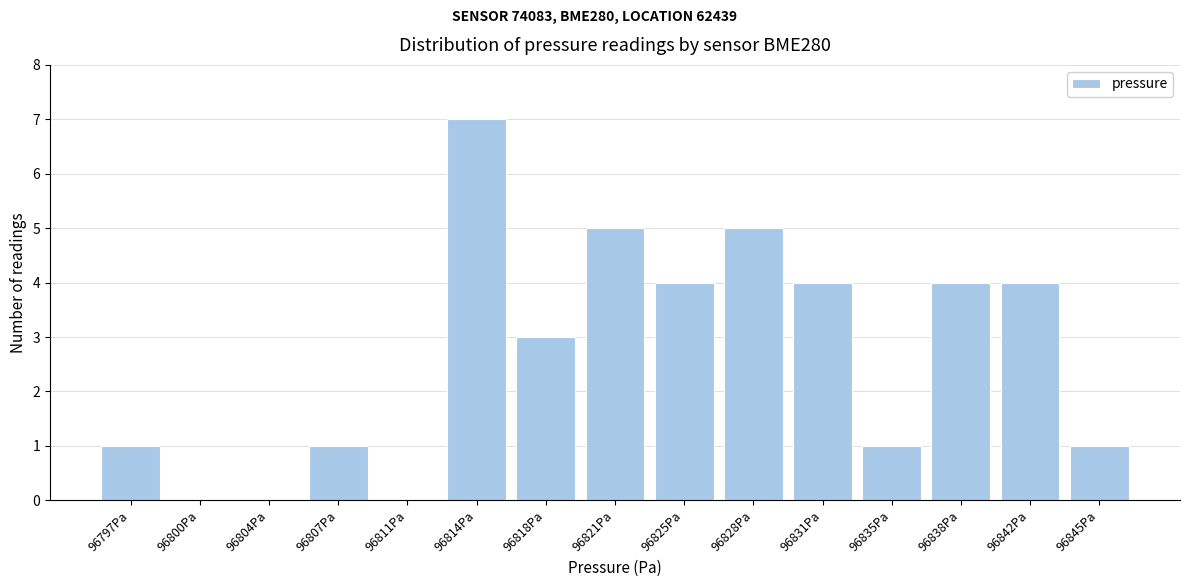

Which range on the x-axis has the tallest bar?

96812.5 to 96816.0